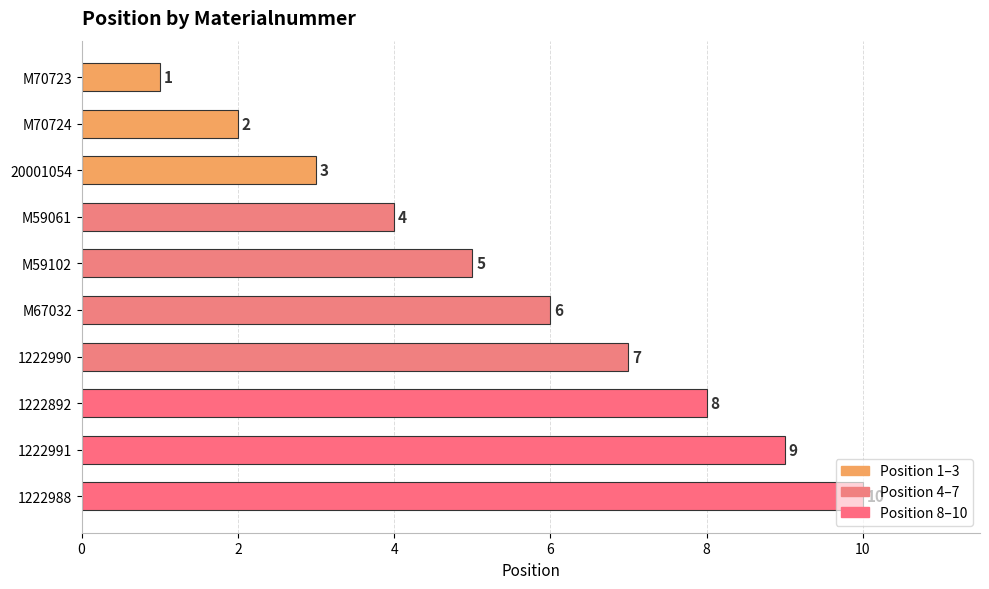

What is the difference between the values at 20001054 and 1222988?

7